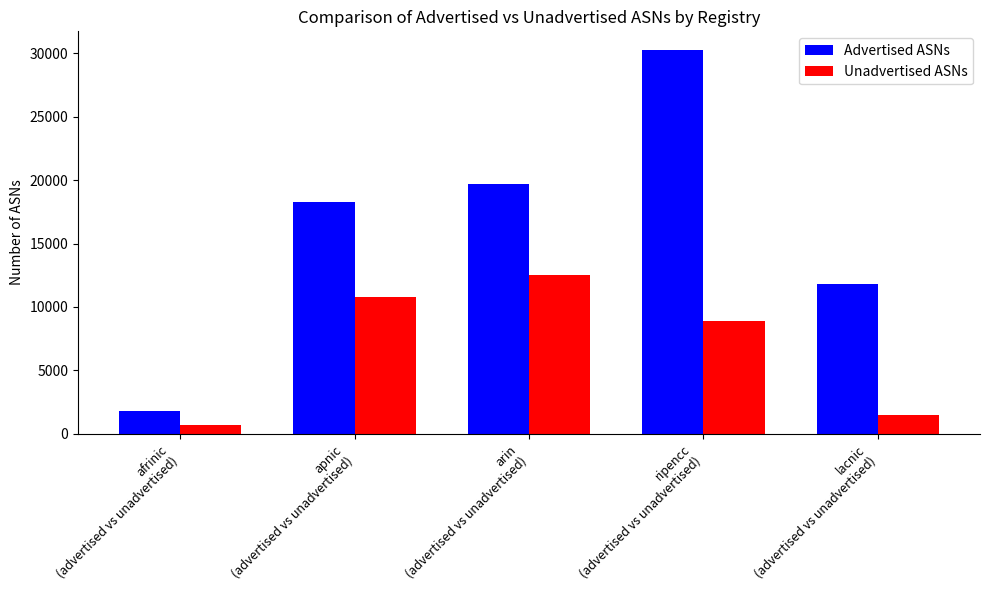

How many values in the Unadvertised ASNs series are below 8900?

2